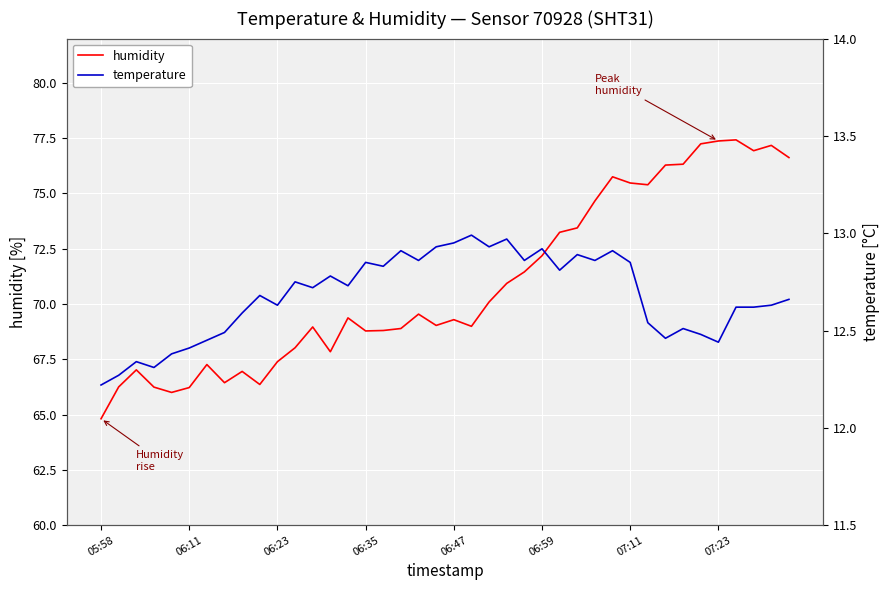

Which series changed the most between 21 and 39?

humidity